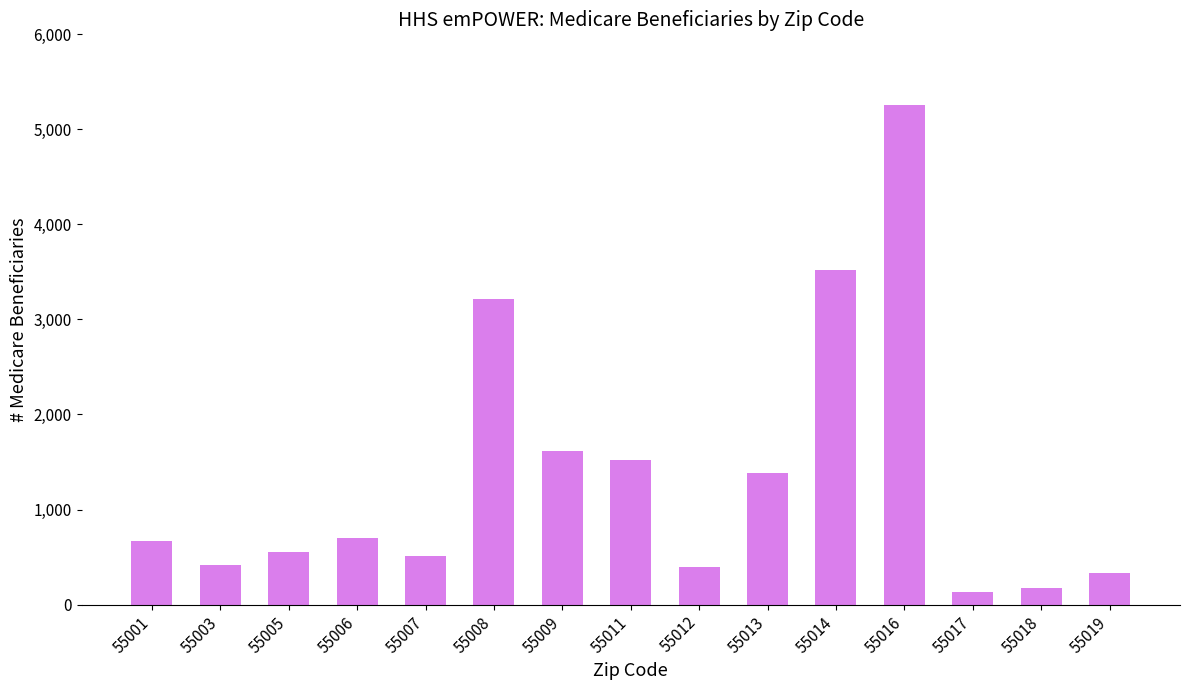

Is it true that the value at 55013 is 800?

False